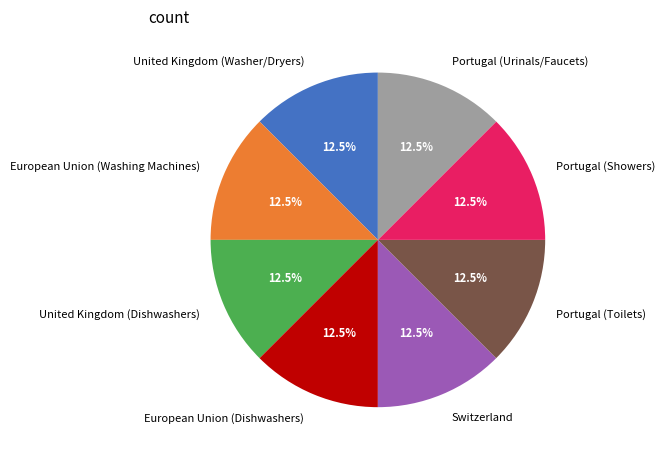

What percentage is NOT represented by Portugal (Showers)?

87.5%